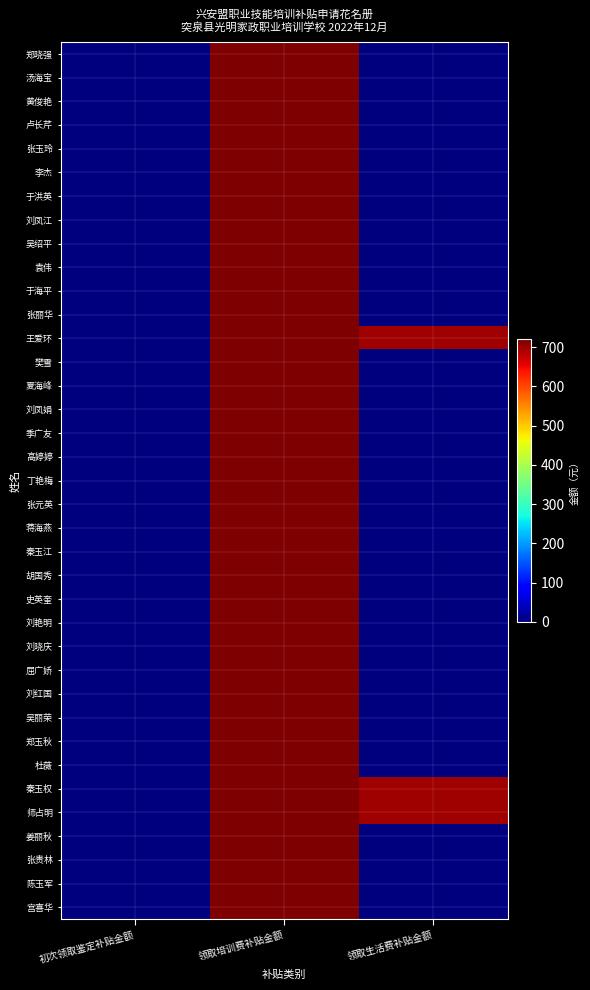

Rank the series by their maximum value, from highest to lowest.

郑晓强, 汤海宝, 黄俊艳, 卢长芹, 张玉玲, 李杰, 于洪英, 刘凤江, 吴绍平, 袁伟, 于海平, 张丽华, 王爱环, 樊雪, 夏海峰, 刘凤娟, 季广友, 高婷婷, 丁艳梅, 张元英, 蒋海燕, 秦玉江, 胡国秀, 史英奎, 刘艳明, 刘晓庆, 屈广娇, 刘红国, 吴丽荣, 郑玉秋, 杜薇, 秦玉权, 师占明, 姜丽秋, 张贵林, 陈玉军, 宫喜华